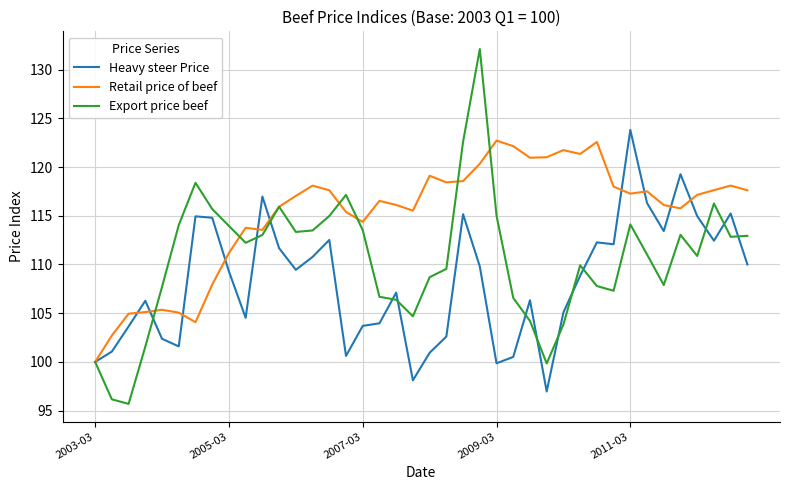

Rank the series by their average value, from highest to lowest.

Retail price of beef, Export price beef, Heavy steer Price